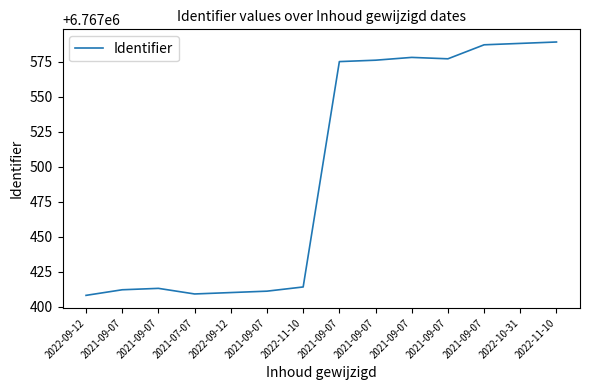

The value at 2022-11-10 is 6767589. True or false?

True